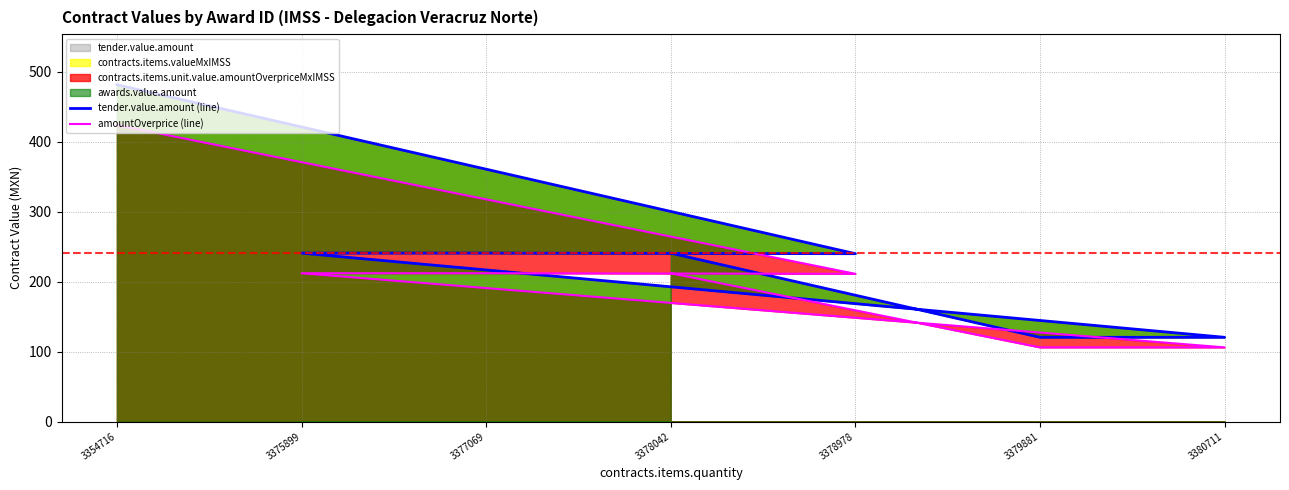

Reading right to left, extract all data points from this chart.

tender.value.amount (line): 3378042=240.8	3379881=120.4	3380711=120.4	3375899=240.8	3377069=240.8	3378978=240.0	3354716=481.7
amountOverprice (line): 3378042=212.0	3379881=106.0	3380711=106.0	3375899=212.1	3377069=212.1	3378978=211.2	3354716=424.1